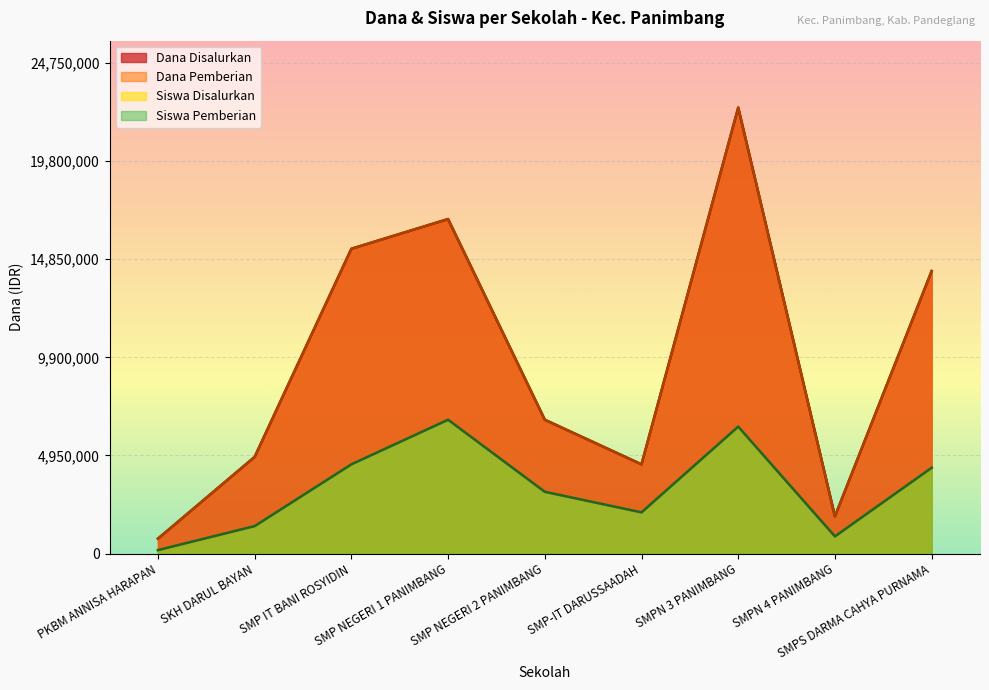

Rank the series at SMP NEGERI 1 PANIMBANG from highest to lowest value.

Dana Disalurkan, Dana Pemberian, Siswa Disalurkan, Siswa Pemberian